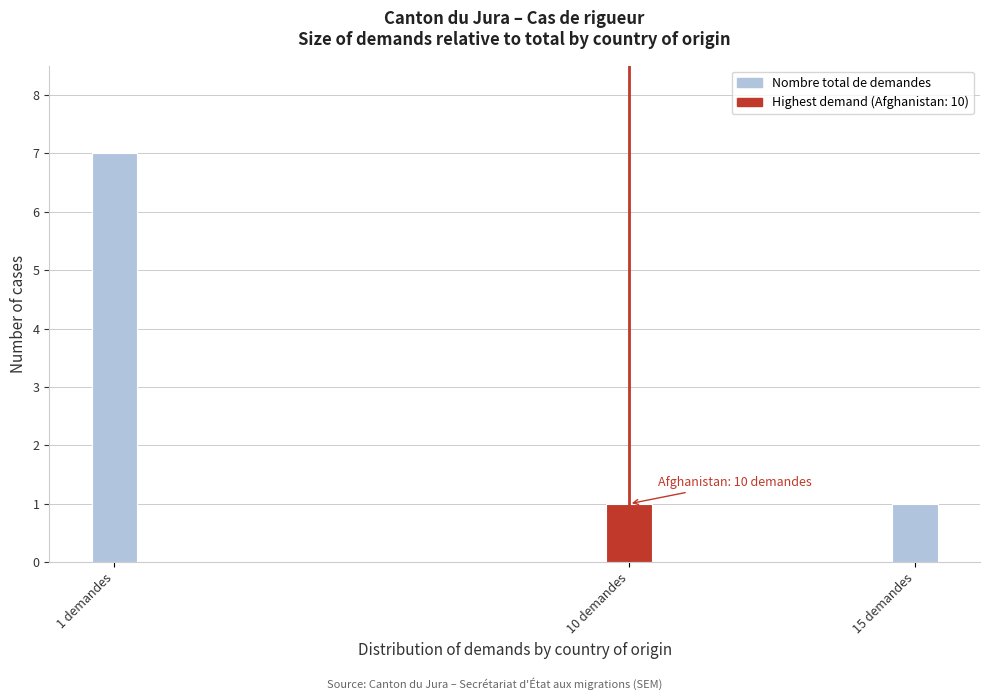

Reading left to right, what are all the values shown in this chart?

7	1	1